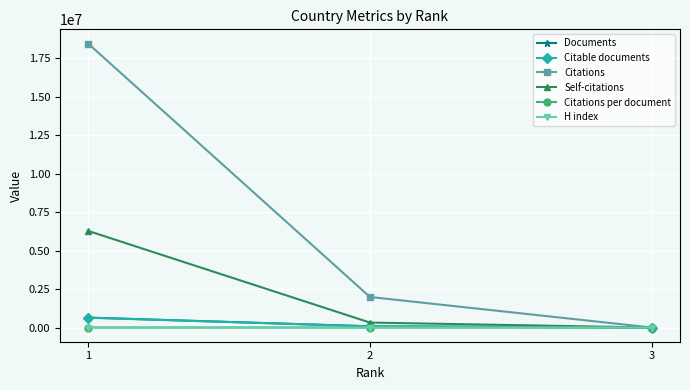

What is the sum of the H index values at 2 and 1?

1311.0